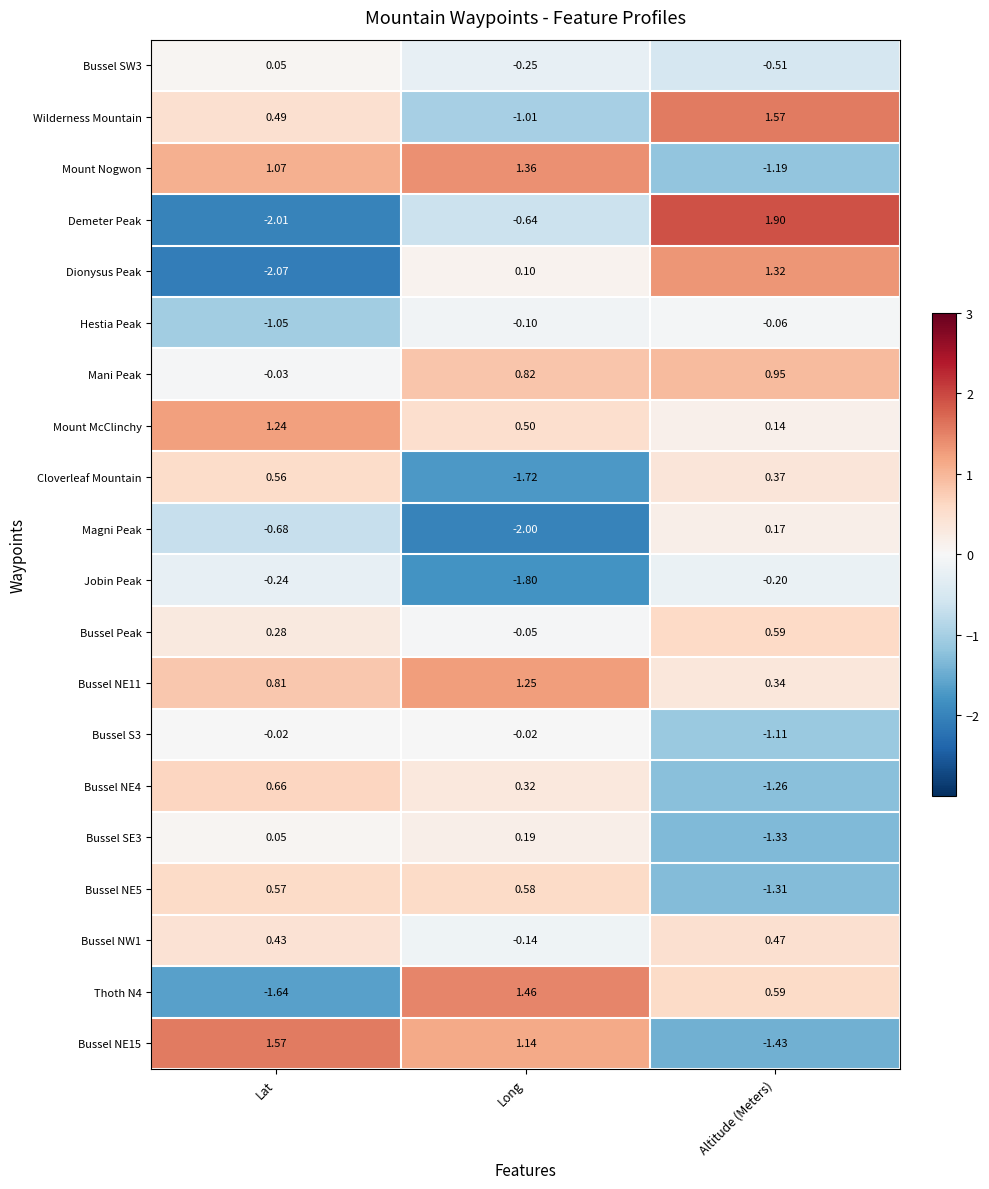

Which series changed the most between Lat and Altitude (Meters)?

Demeter Peak